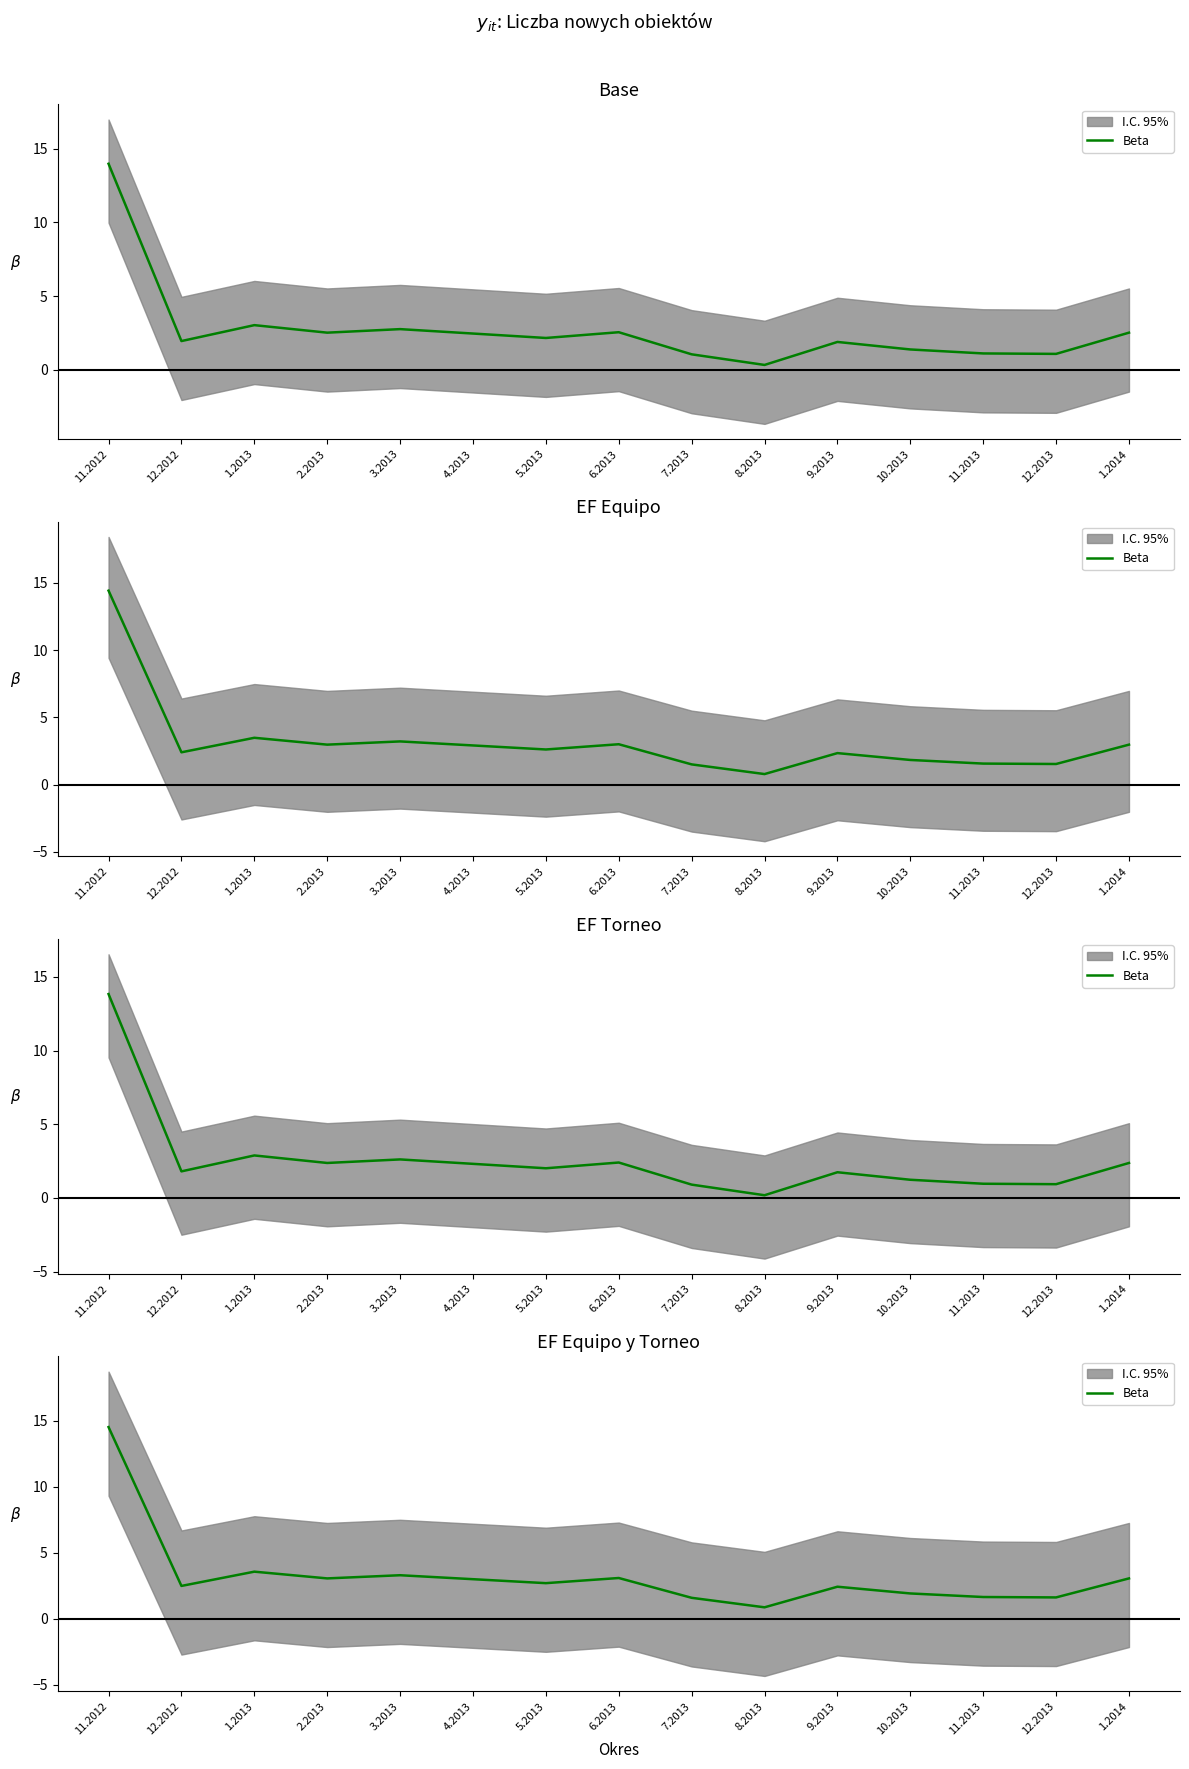

What is the average value?

3.3